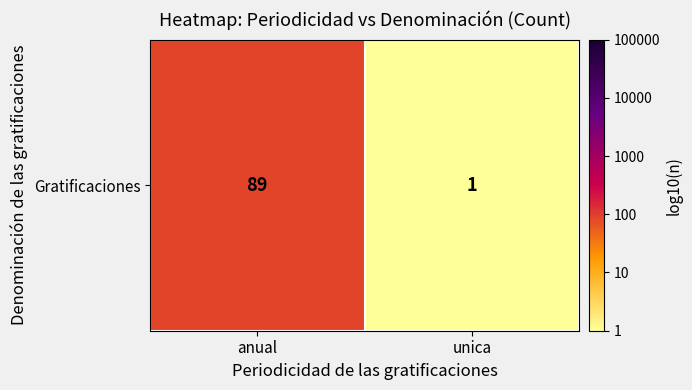

Between unica and anual, which is larger?

anual